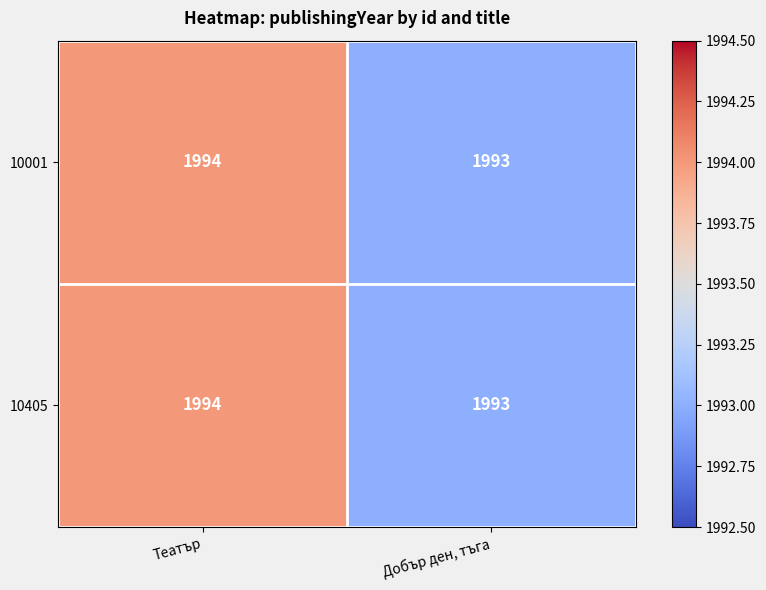

List the labels in order of 10405 value, largest first.

Театър, Добър ден, тъга